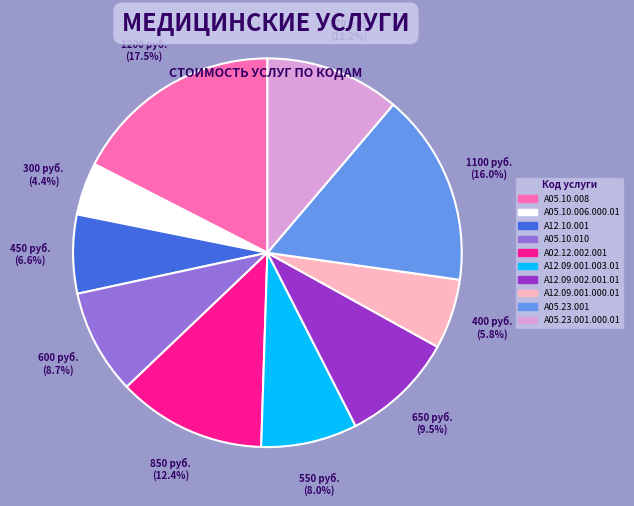

Is there any slice that represents more than half of the pie?

No